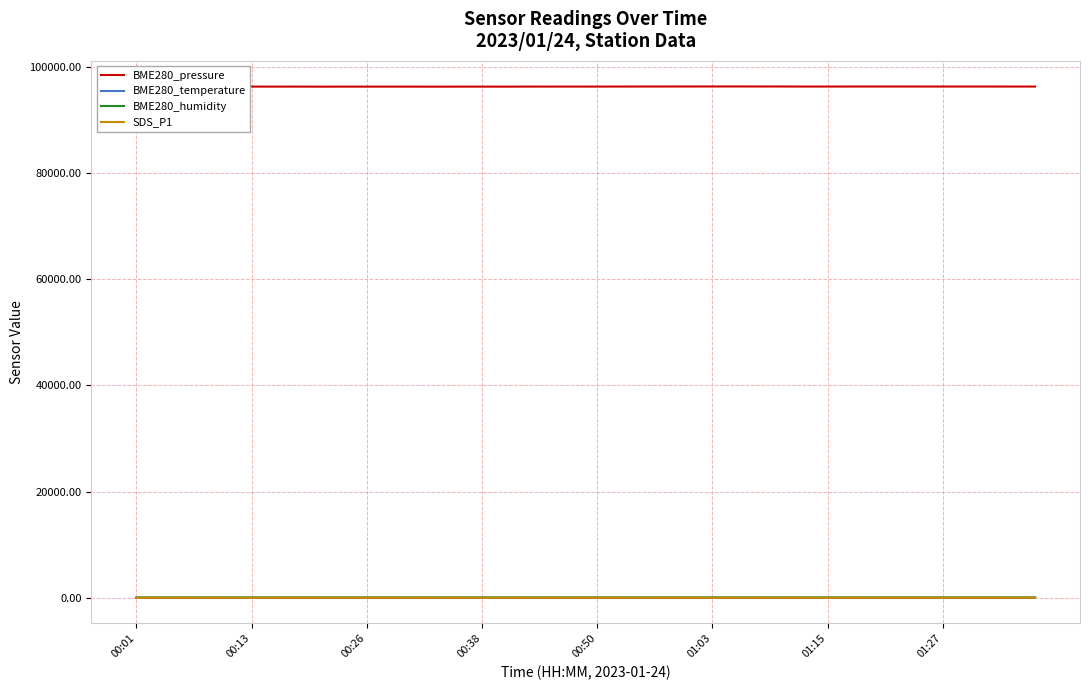

What is the lowest value of the BME280_humidity series?

65.4